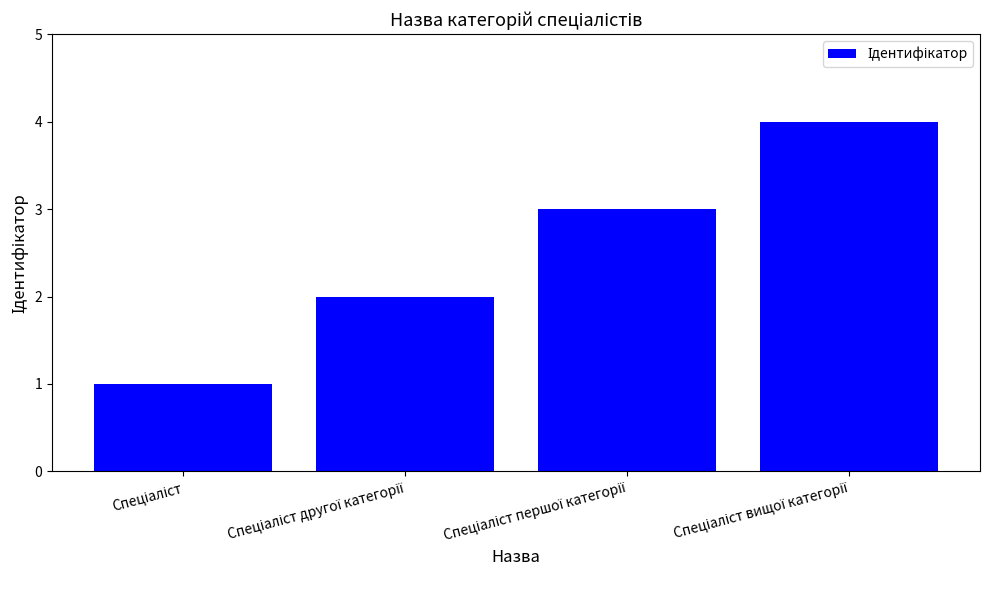

What is the minimum value shown in the chart?

1